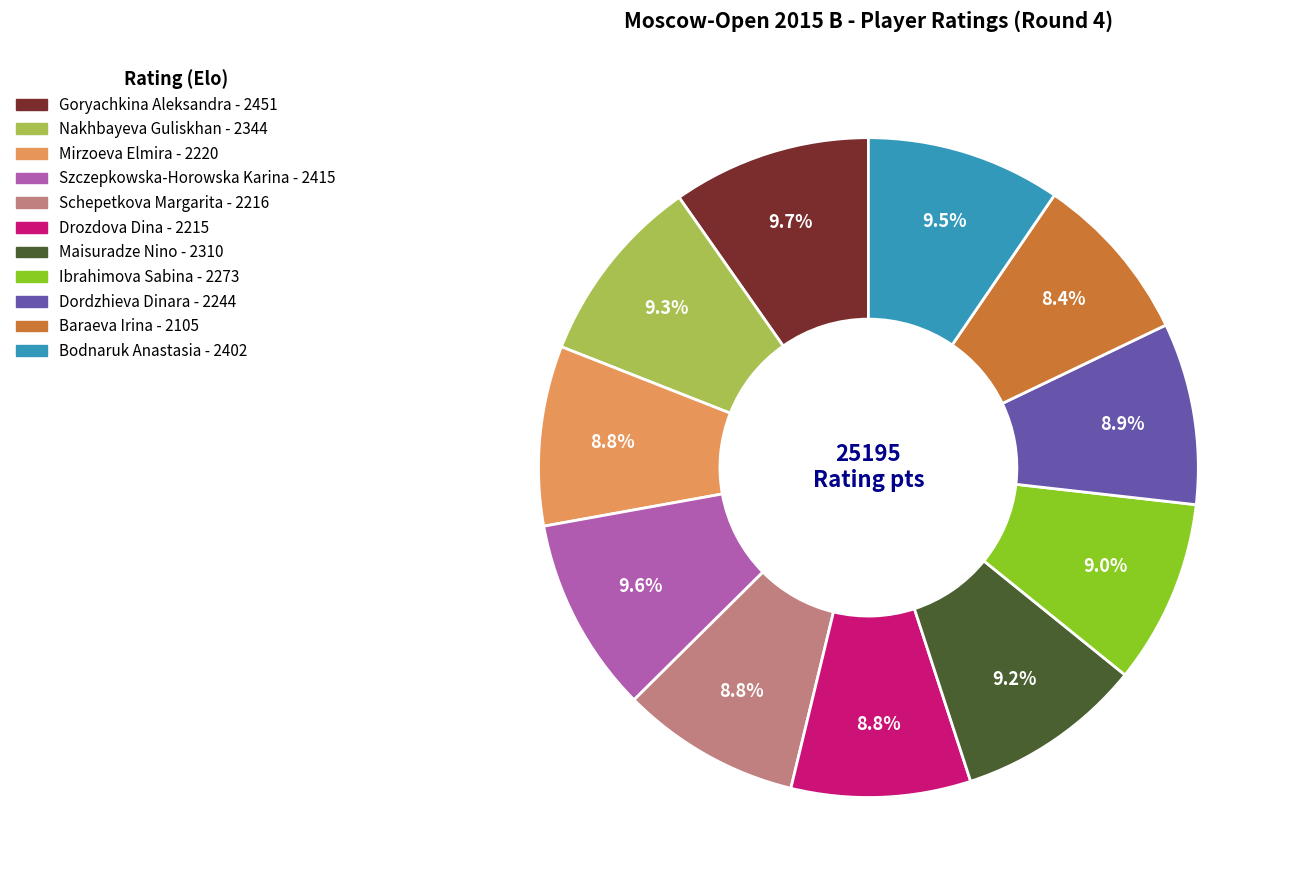

To the nearest percent, what is the average slice percentage?

9%